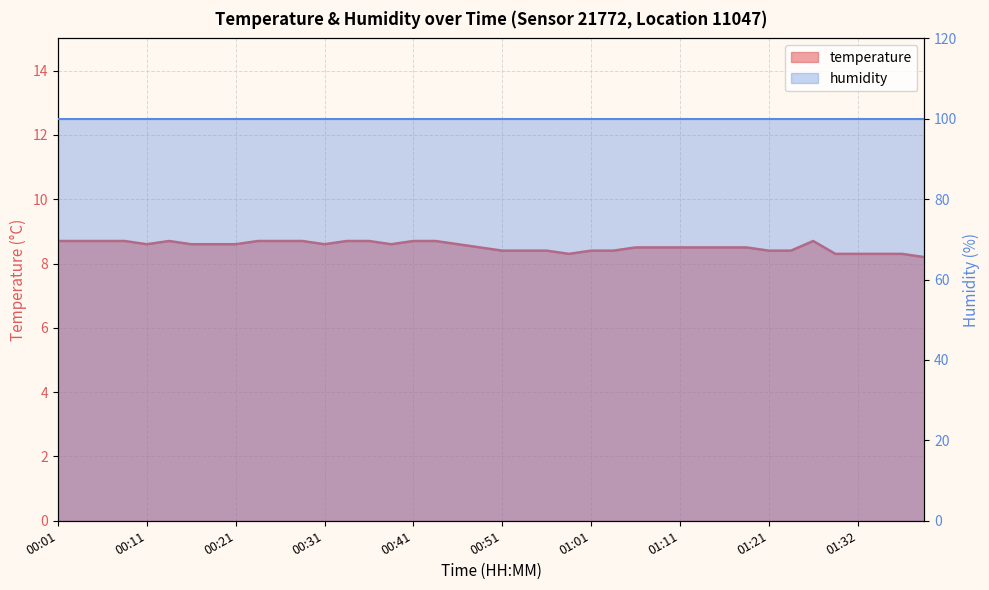

What is the label of the 25th point from the left?

01:01